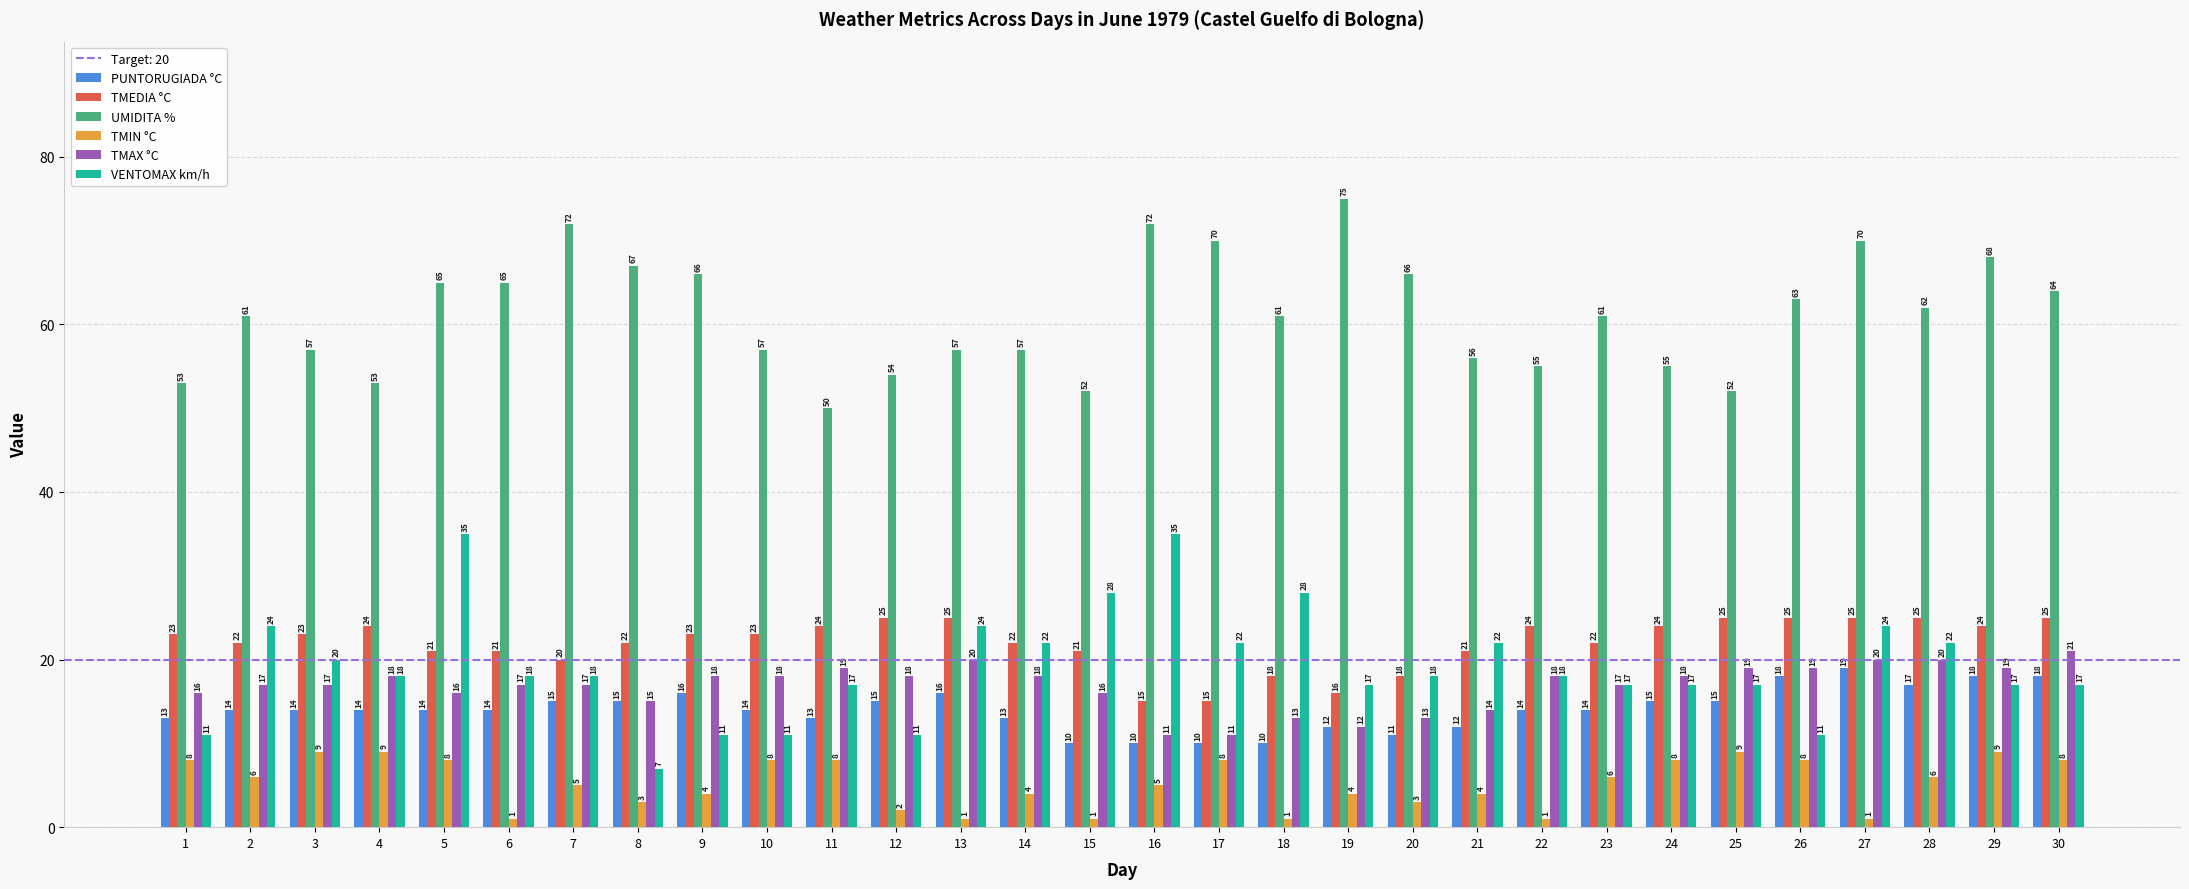

Rank the series at 26 from lowest to highest value.

TMIN °C, VENTOMAX km/h, PUNTORUGIADA °C, TMAX °C, TMEDIA °C, UMIDITA %